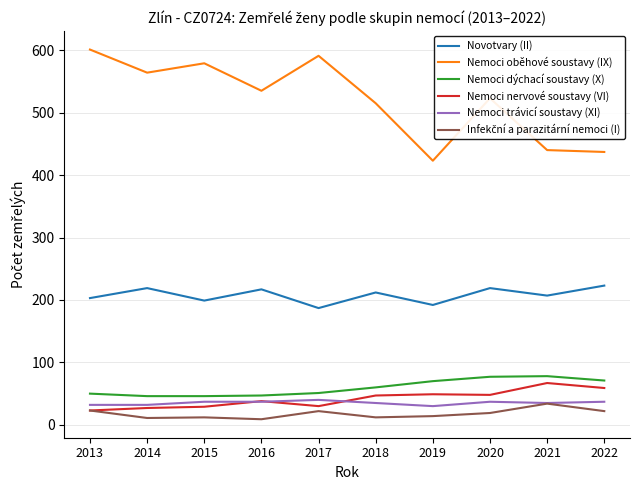

What is the greatest value displayed?

601